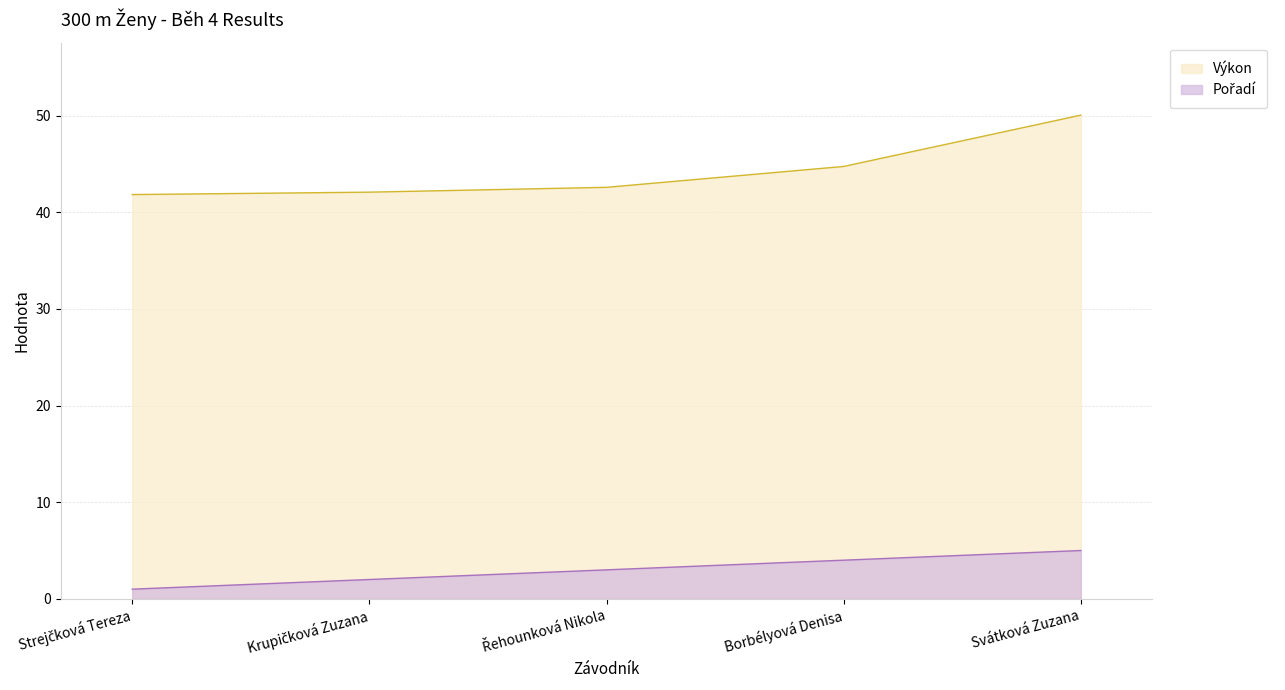

At which label does Pořadí first exceed 3?

Borbélyová Denisa